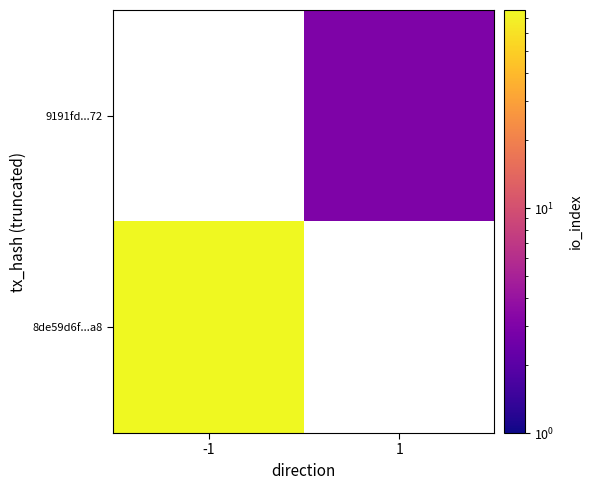

At how many categories does at least one series exceed 58?

1